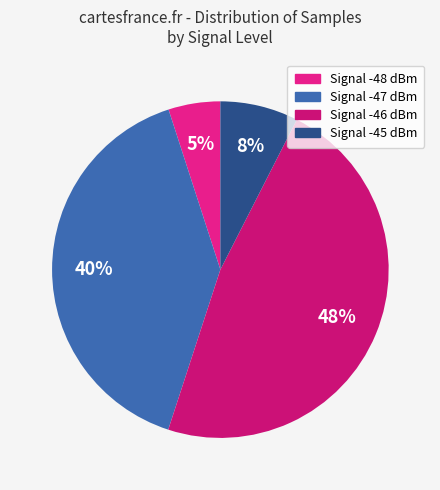

How many segments does this pie chart have?

4